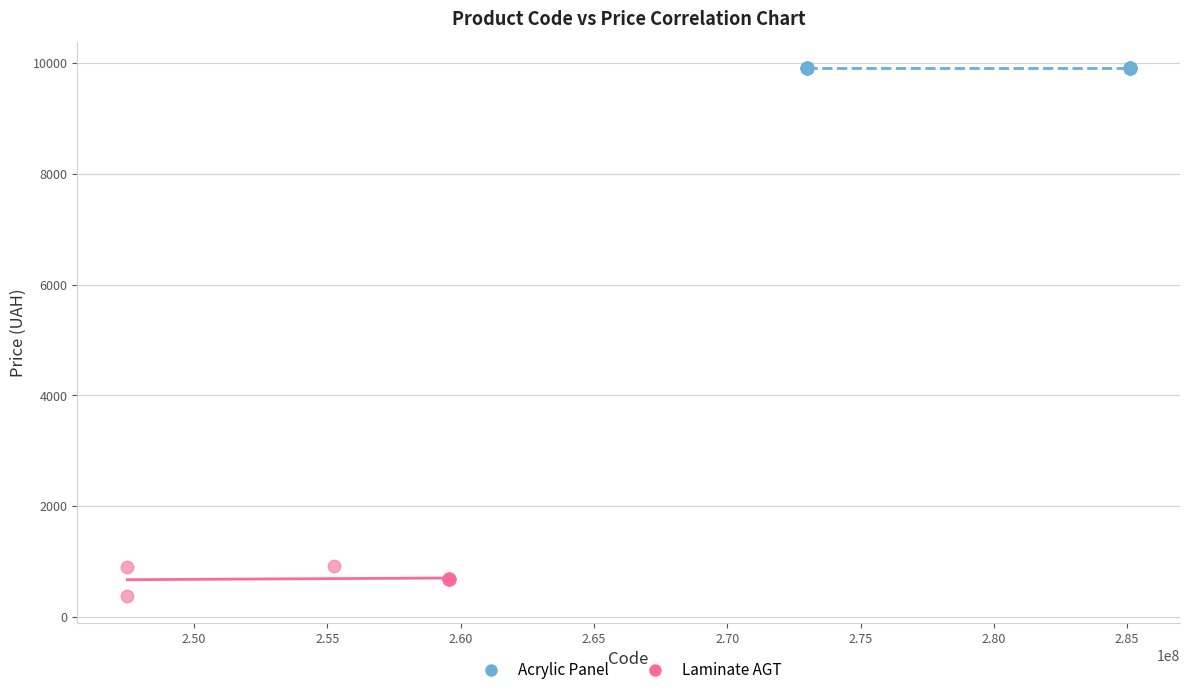

Which series contains the highest Y value?

Acrylic Panel